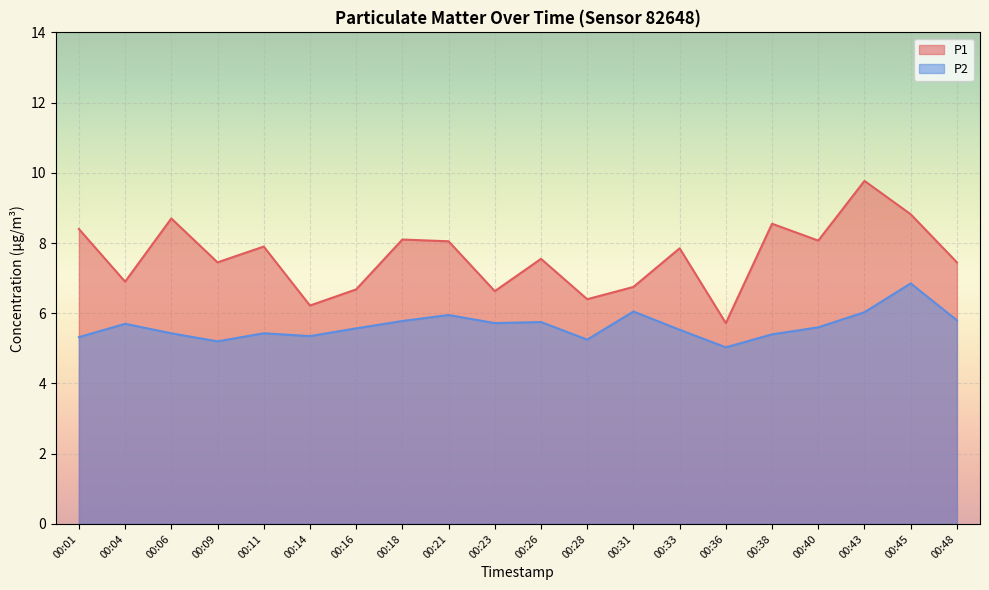

What is the minimum value for P2?

5.0